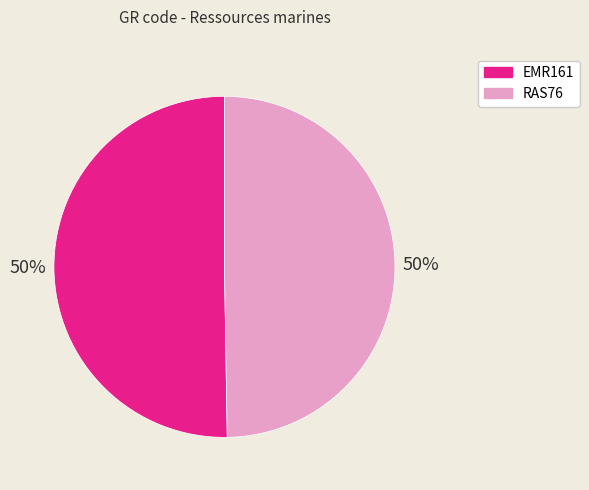

How many slices are in this pie chart?

2